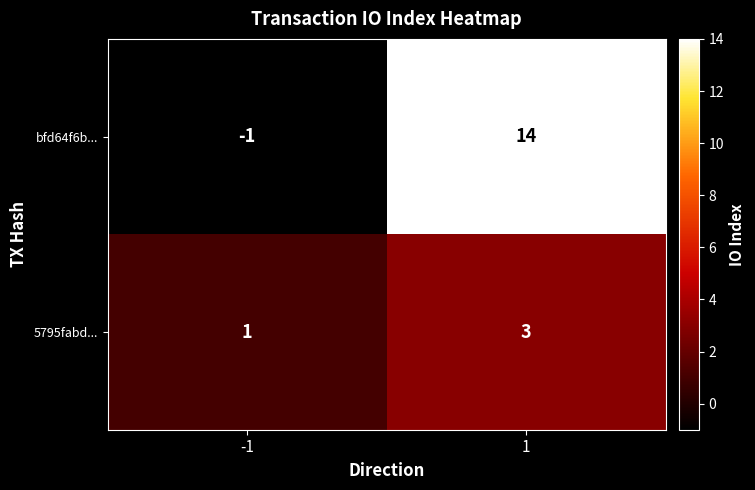

Which series has the largest total across all categories?

bfd64f6b...